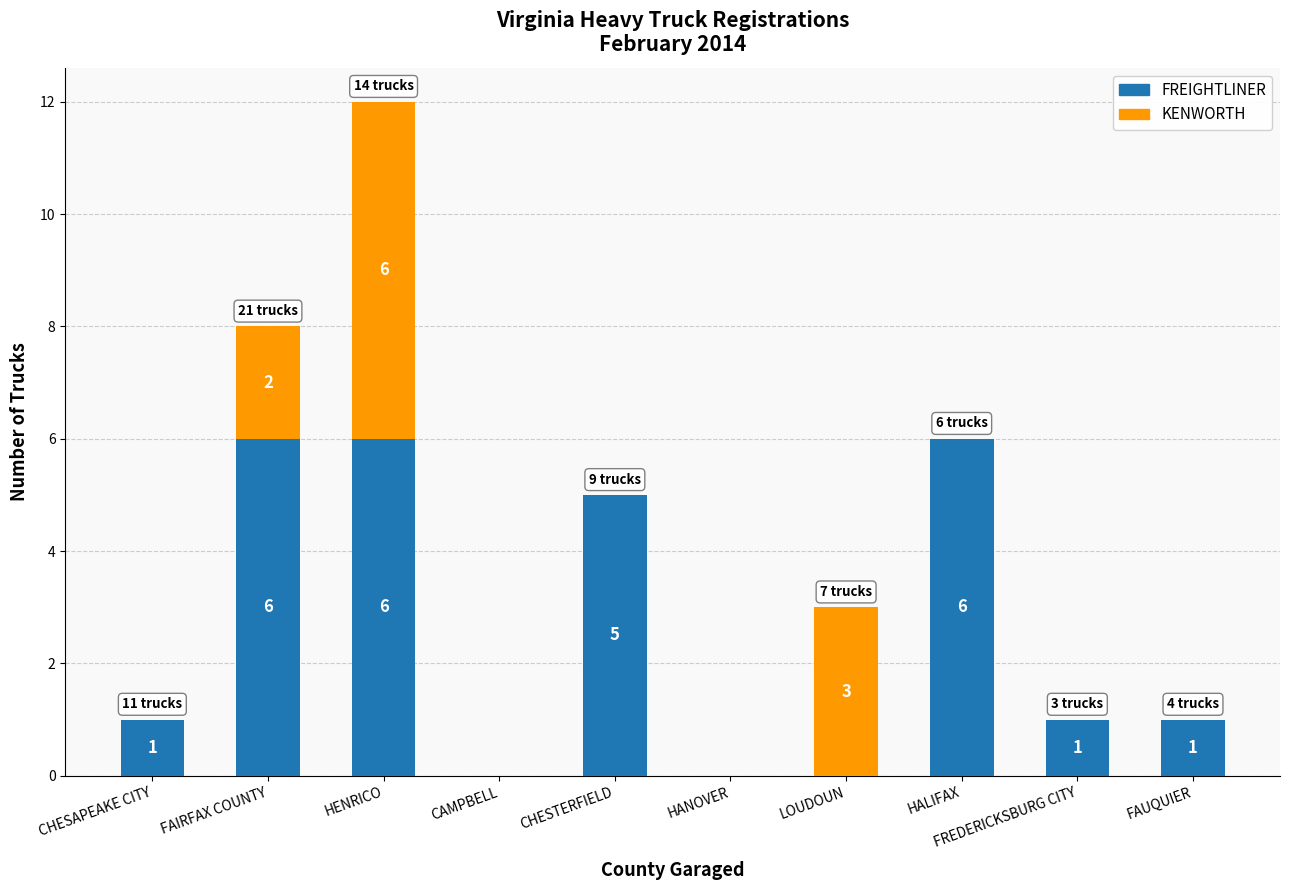

Is it true that FREIGHTLINER equals 4 at HENRICO?

False